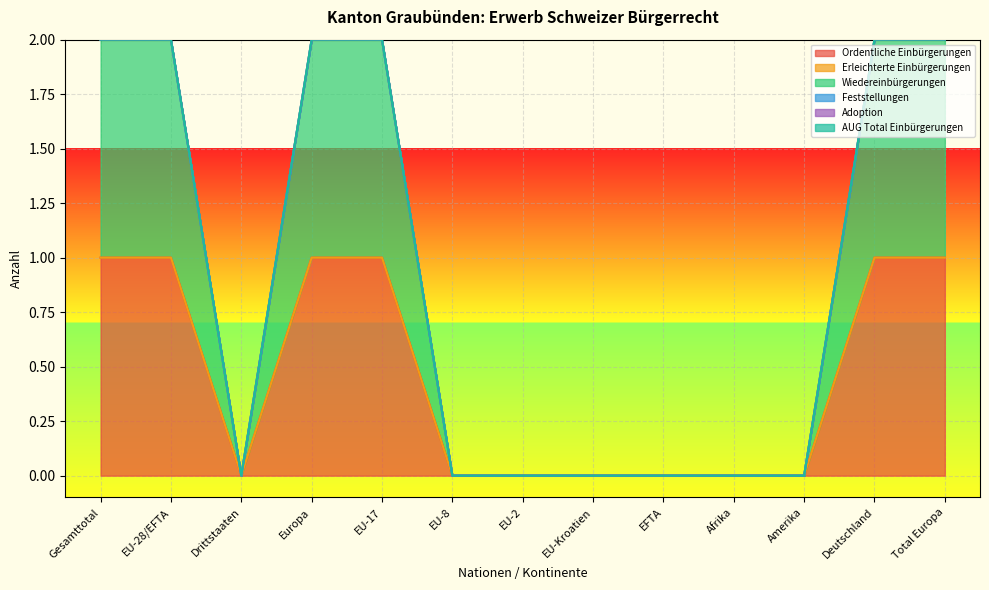

Is the value of Adoption at Deutschland greater than the value of AUG Total Einbürgerungen at Deutschland?

No